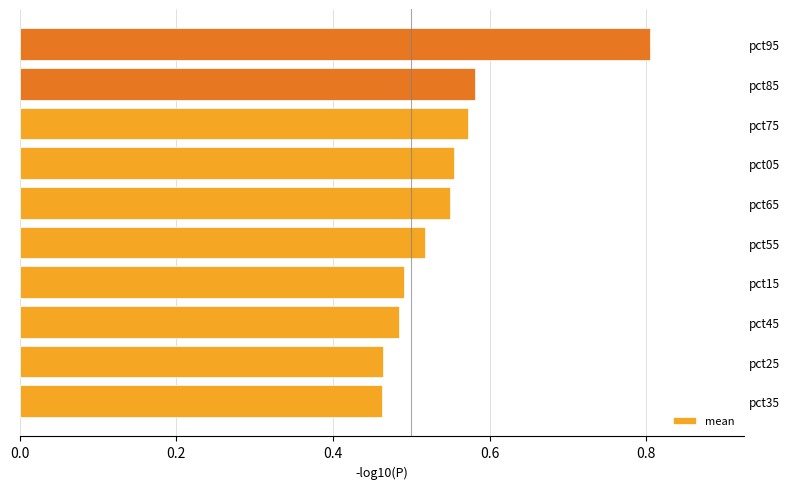

Is it true that the value at pct45 is 0.5?

True